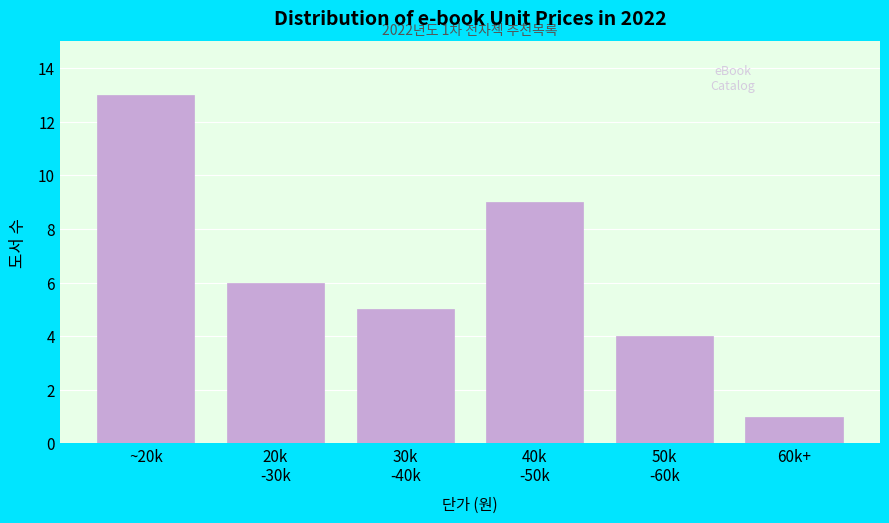

Reading right to left, list all the values displayed in this chart.

1	4	9	5	6	13